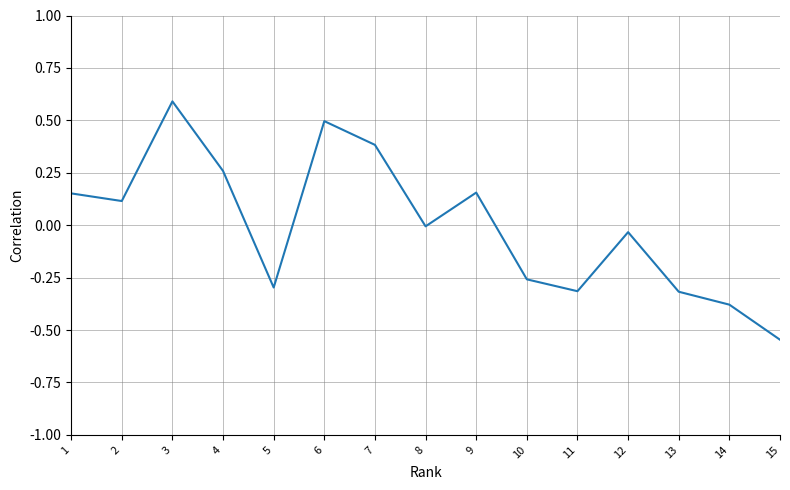

Which category has the lowest value across all series?

15